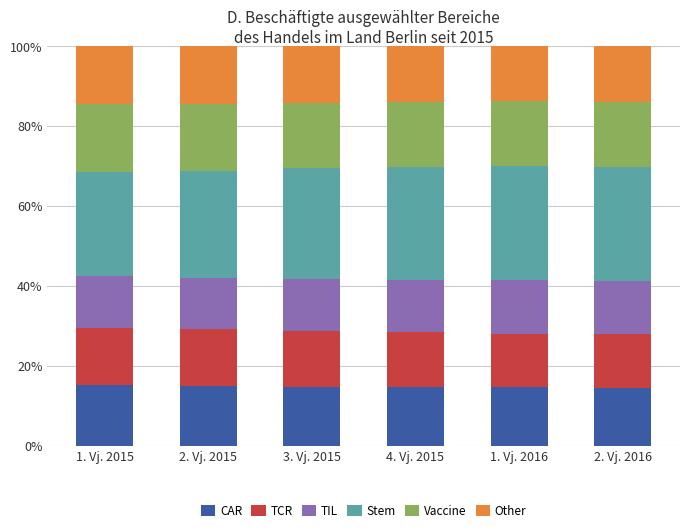

What is the maximum value for CAR?

15.1